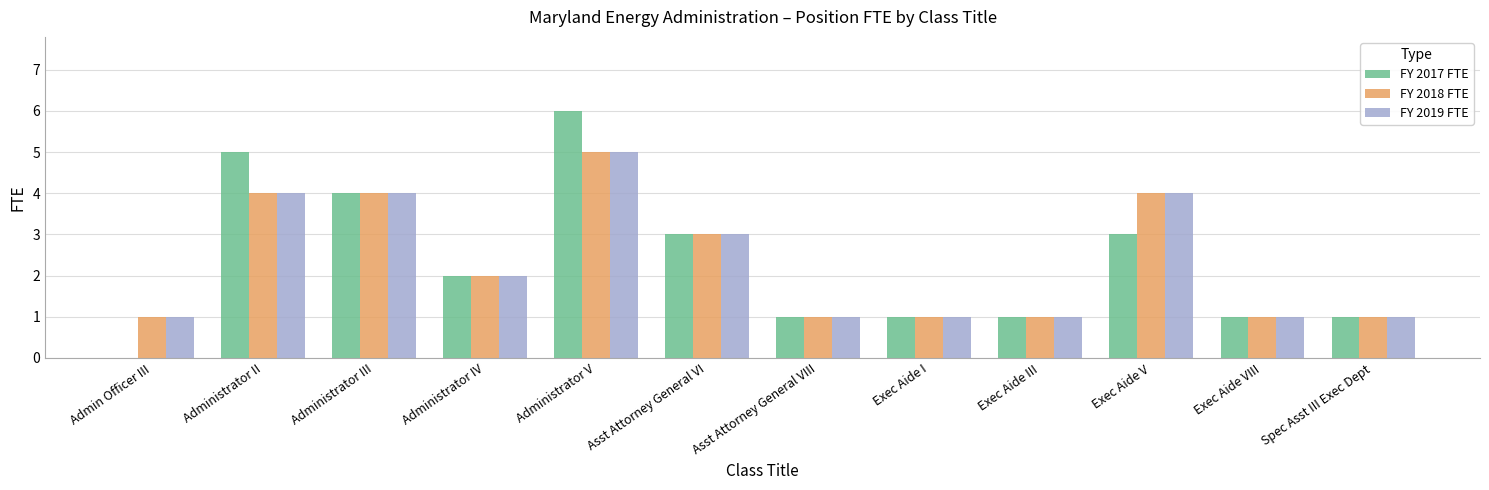

Which series changed the most between Administrator III and Administrator V?

FY 2017 FTE